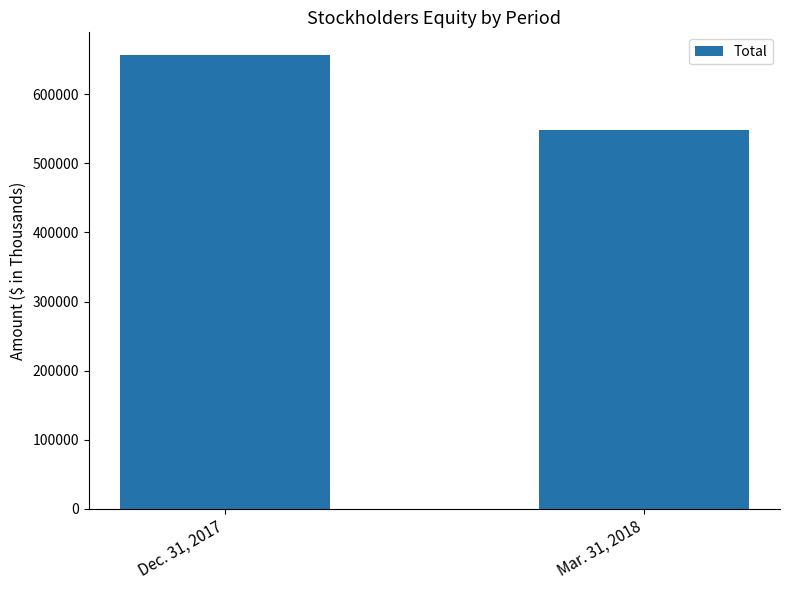

What is the sum of all values?

1205235